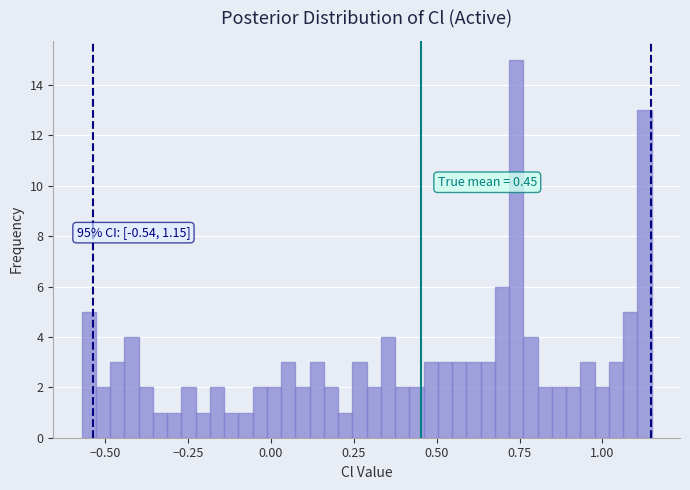

Read against the x-axis, roughly where is the centre of the tallest bar?

0.75